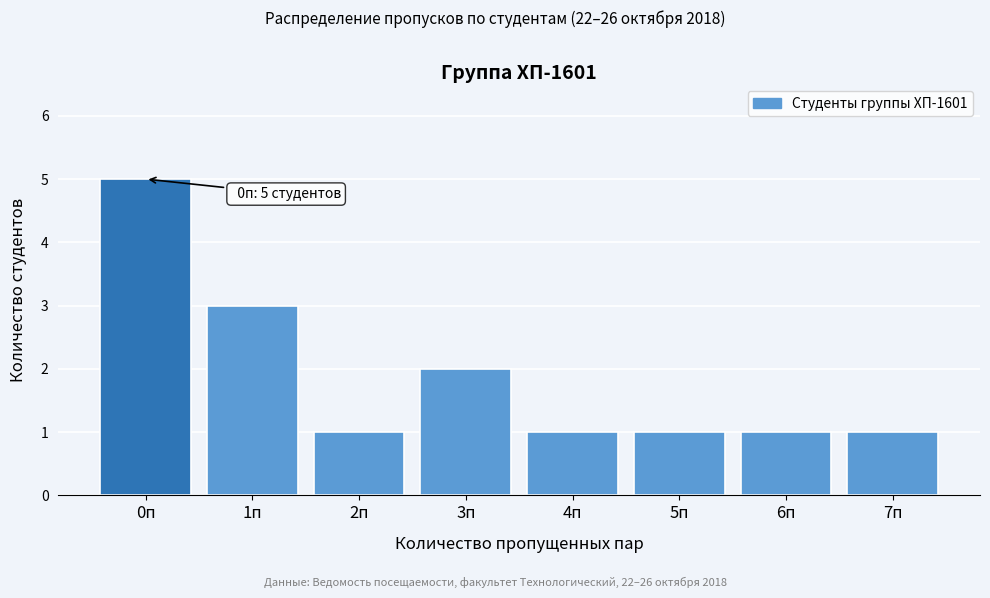

Reading left to right, what are all the values shown in this chart?

0п=5	1п=3	2п=1	3п=2	4п=1	5п=1	6п=1	7п=1